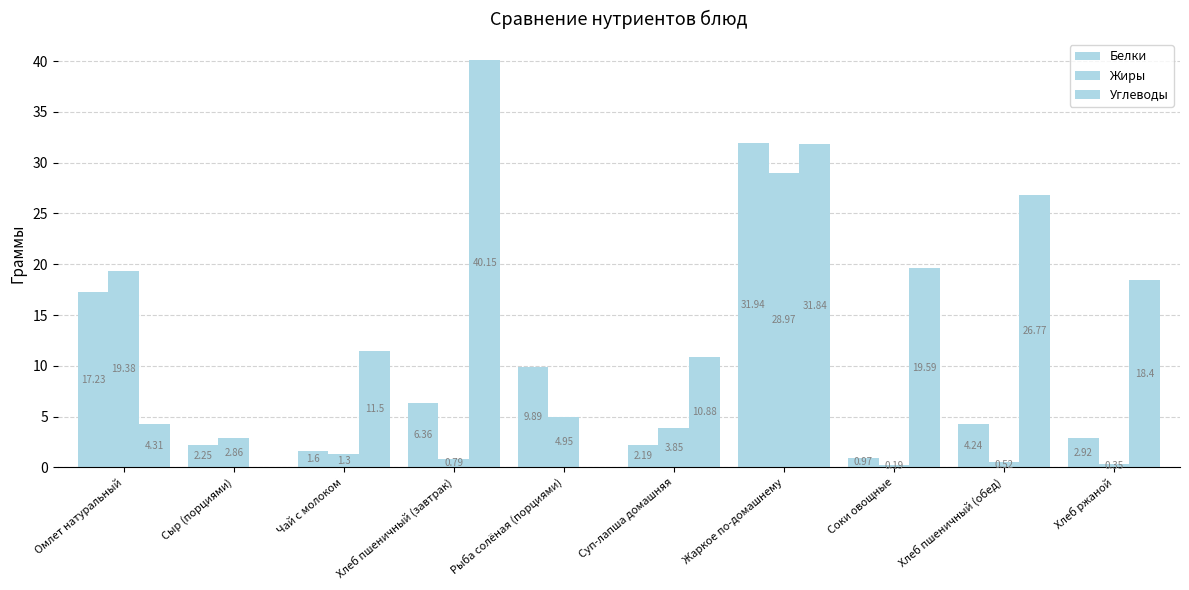

Does the chart contain stacked bars?

No